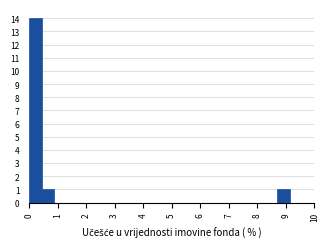

Reading left to right, list every bar in this chart as the range it spans on the x-axis followed by its height. Neither the bar edges nor the heights are printed on the chart, so give them approximately, as read against the axes.

0.0 to 0.4: 14
0.4 to 0.9: 1
0.9 to 1.3: 0
1.3 to 1.7: 0
1.7 to 2.2: 0
2.2 to 2.6: 0
2.6 to 3.0: 0
3.0 to 3.5: 0
3.5 to 3.9: 0
3.9 to 4.3: 0
4.3 to 4.8: 0
4.8 to 5.2: 0
5.2 to 5.7: 0
5.7 to 6.1: 0
6.1 to 6.5: 0
6.5 to 7.0: 0
7.0 to 7.4: 0
7.4 to 7.8: 0
7.8 to 8.3: 0
8.3 to 8.7: 0
8.7 to 9.1: 1
9.1 to 9.6: 0
9.6 to 10.0: 0